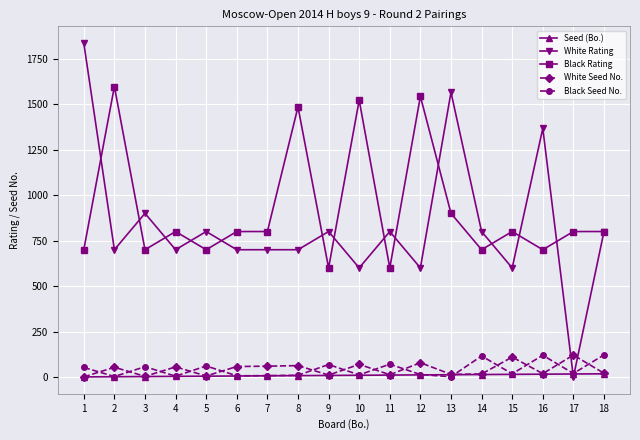

Which series has the largest total across all categories?

Black Rating